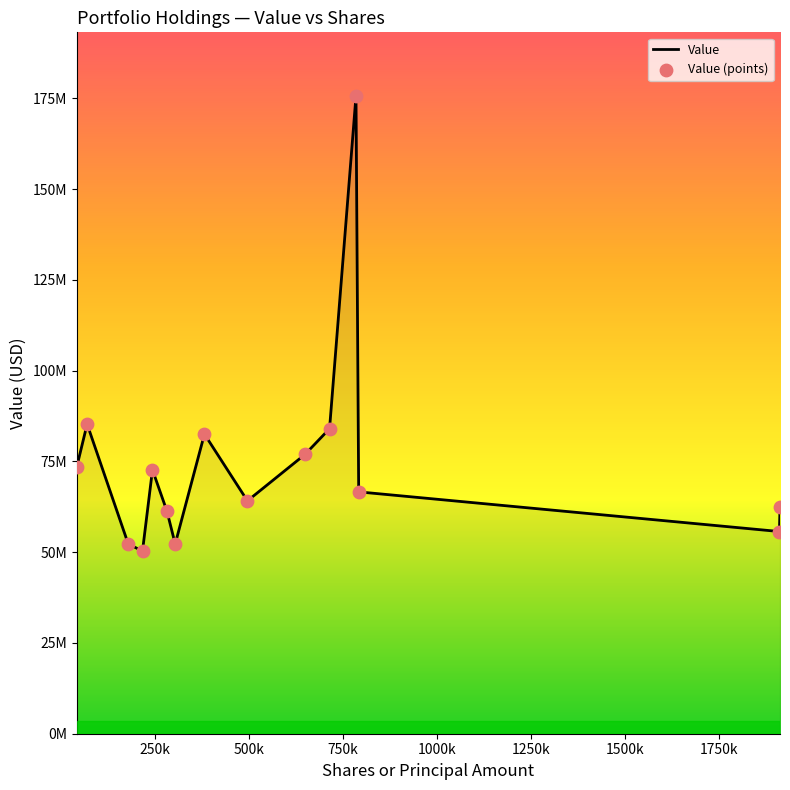

Is this an area chart (filled region under the line)?

Yes